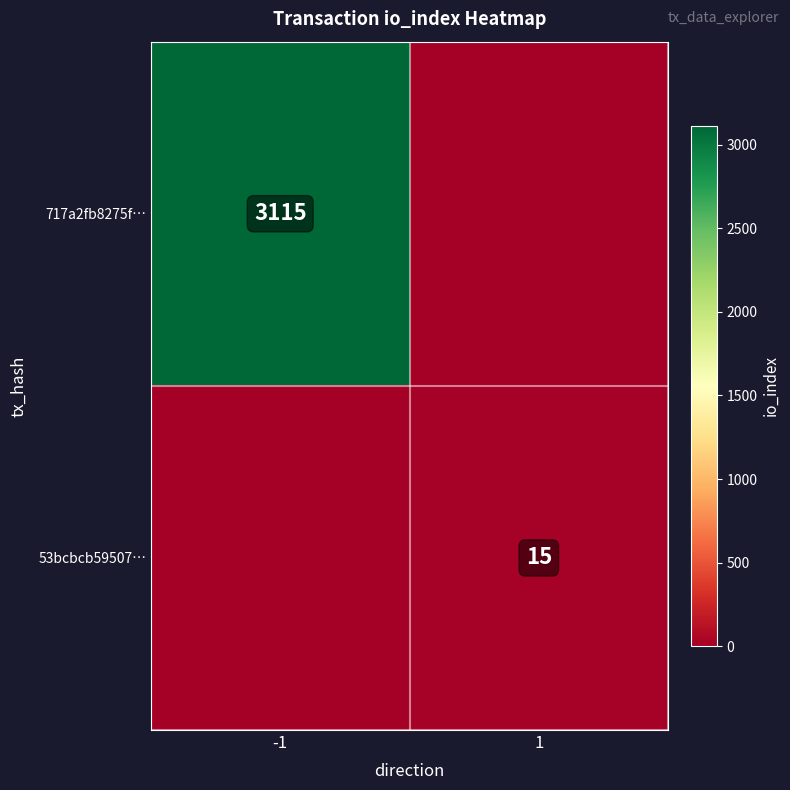

Is it true that 717a2fb8275f… equals 4485 at -1?

False